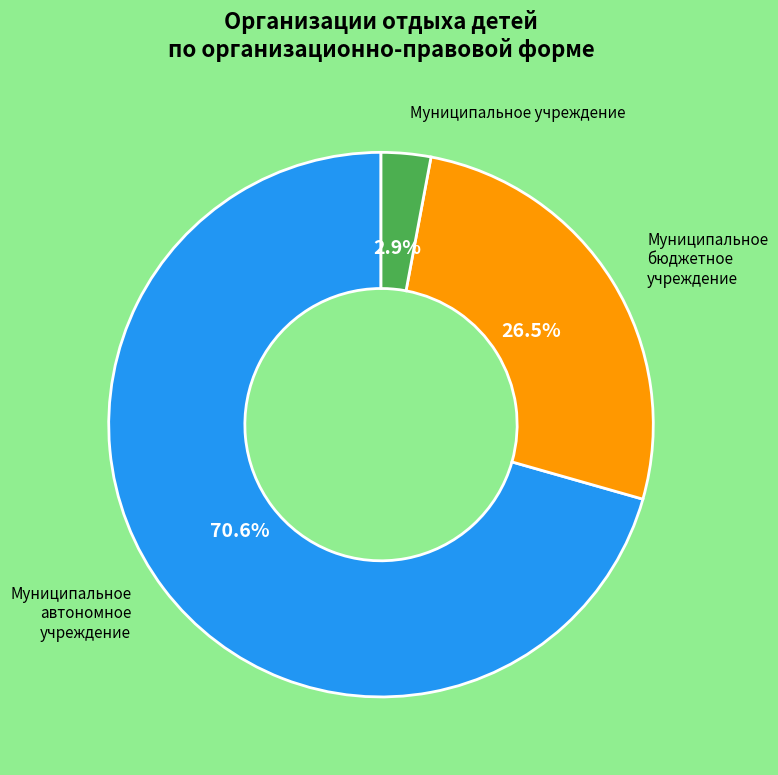

Combined, do Муниципальное бюджетное учреждение and Муниципальное автономное учреждение account for over 50%?

Yes